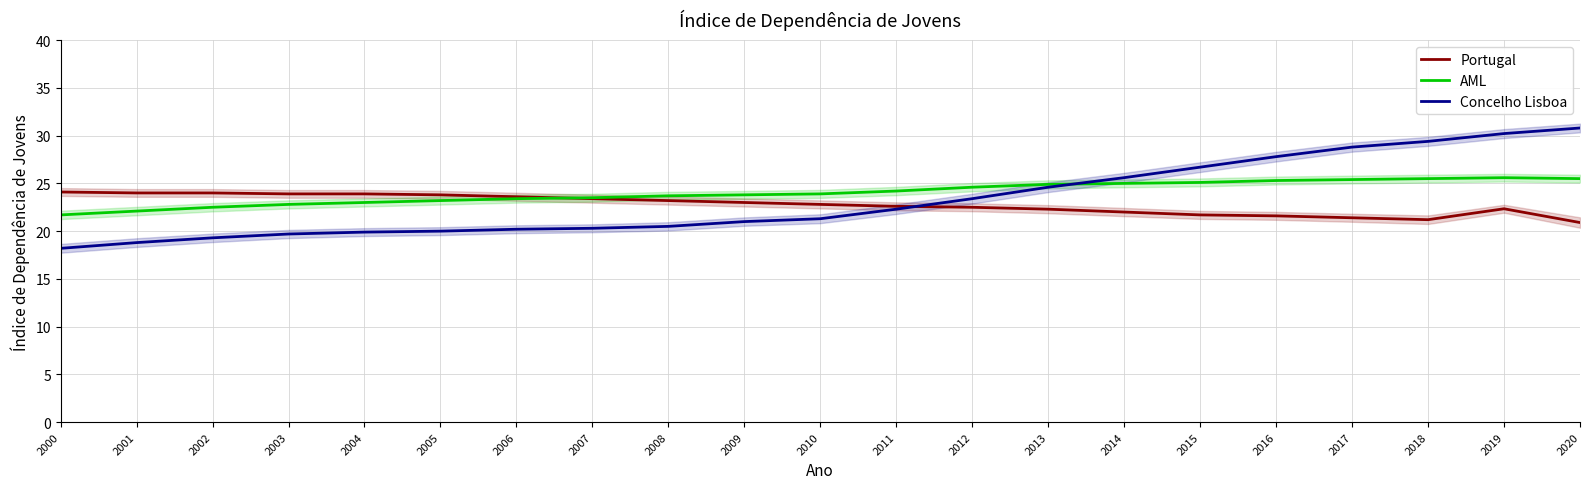

Rank the categories by Concelho Lisboa value from lowest to highest.

2000, 2001, 2002, 2003, 2004, 2005, 2006, 2007, 2008, 2009, 2010, 2011, 2012, 2013, 2014, 2015, 2016, 2017, 2018, 2019, 2020